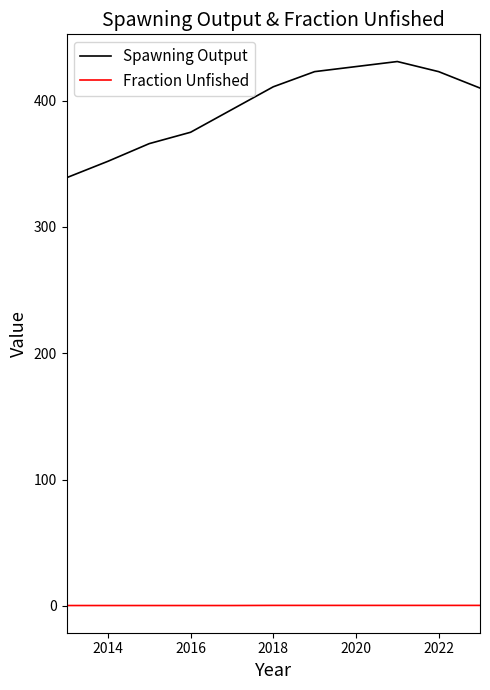

Which series has the widest spread of values?

Spawning Output